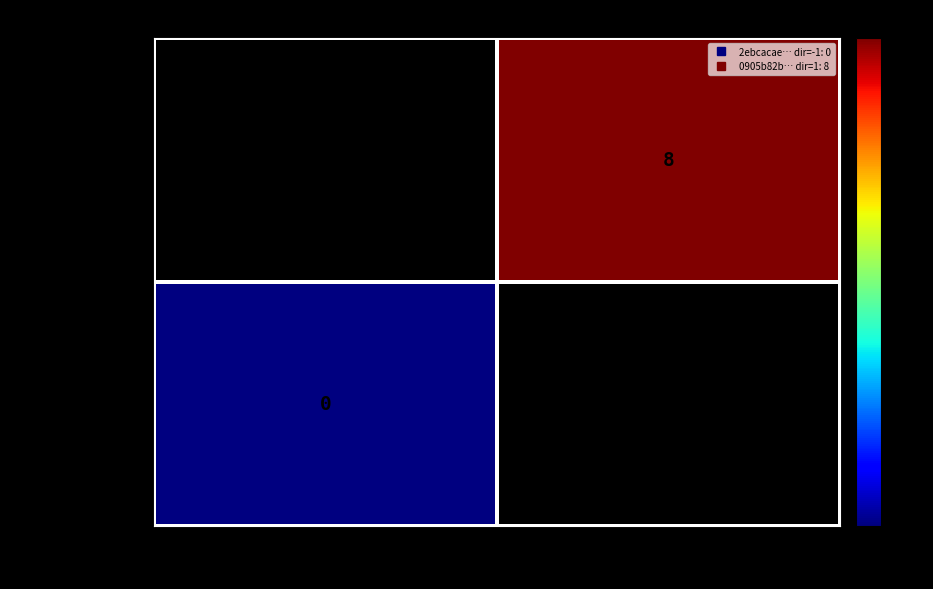

Rank the series by their maximum value, from lowest to highest.

2ebcacaefb91…, 0905b82bfcc5…